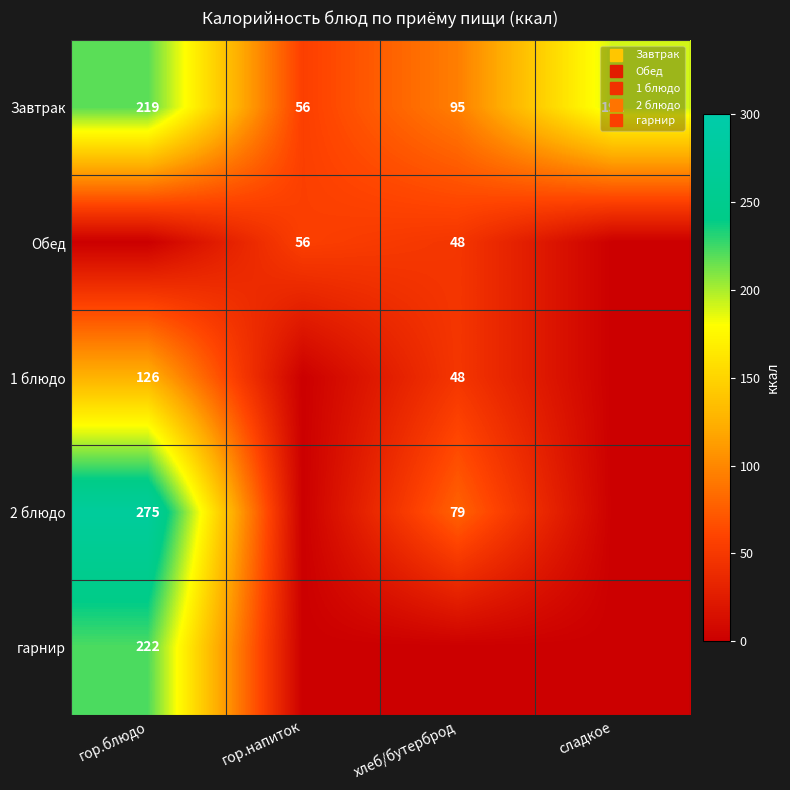

What is the total value across all series at гор.напиток?

112.0